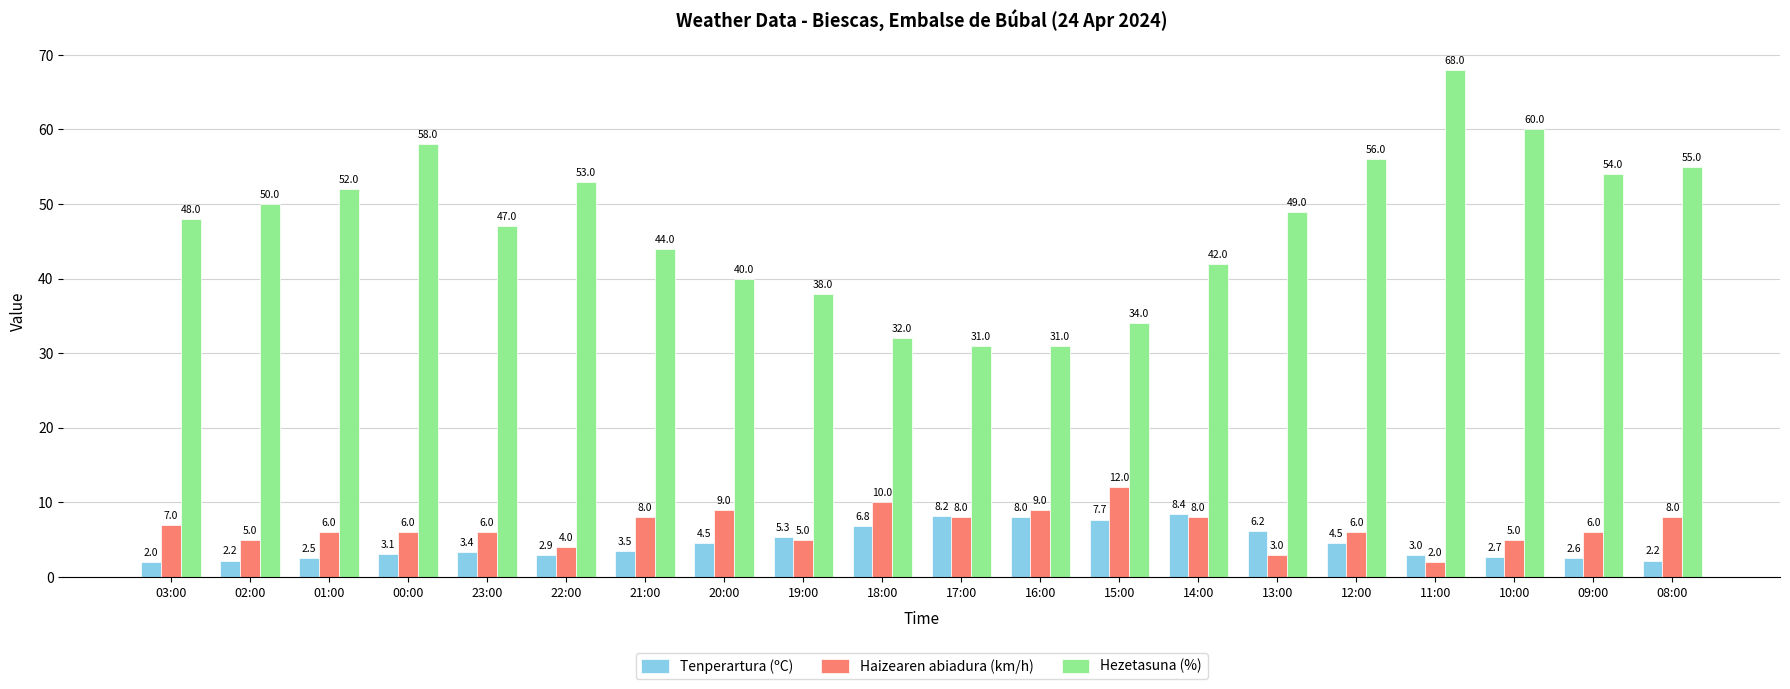

Which series has the largest range (max minus min)?

Hezetasuna (%)